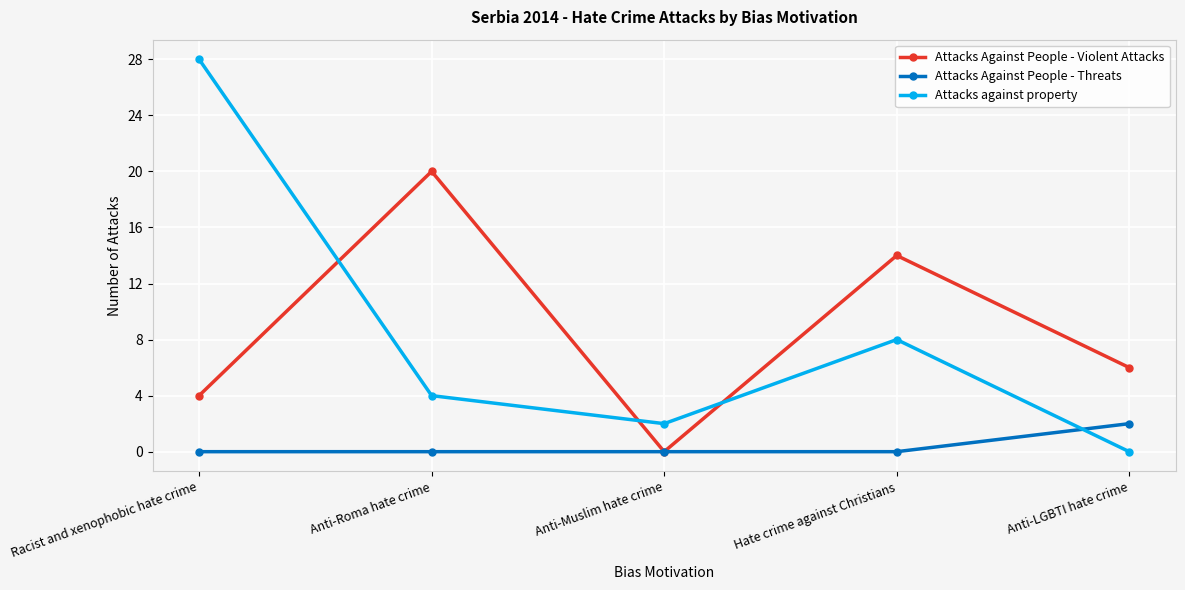

List the series in order of their peak value, highest first.

Attacks against property, Attacks Against People - Violent Attacks, Attacks Against People - Threats